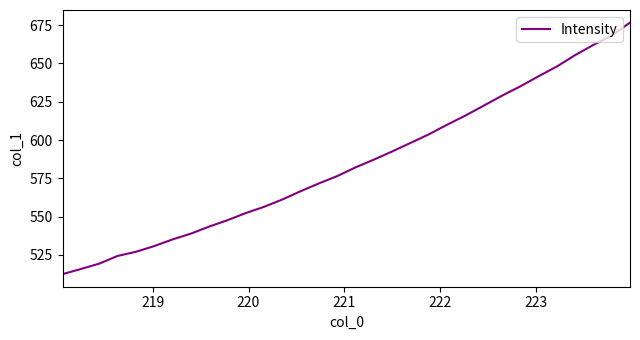

What is the difference between the maximum and minimum values?

164.3